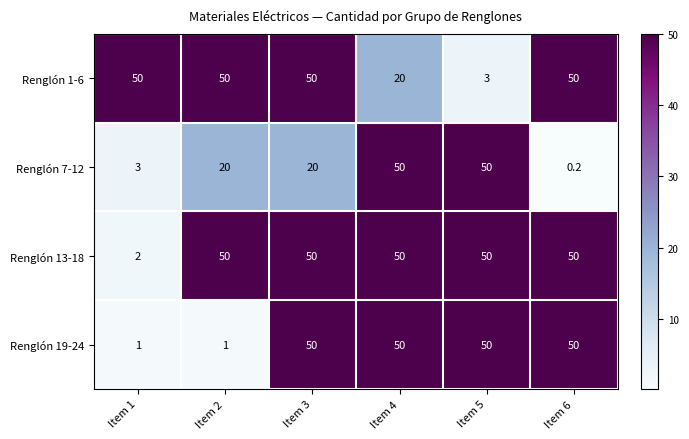

List the series in order of their overall mean, lowest first.

Renglón 7-12, Renglón 19-24, Renglón 1-6, Renglón 13-18